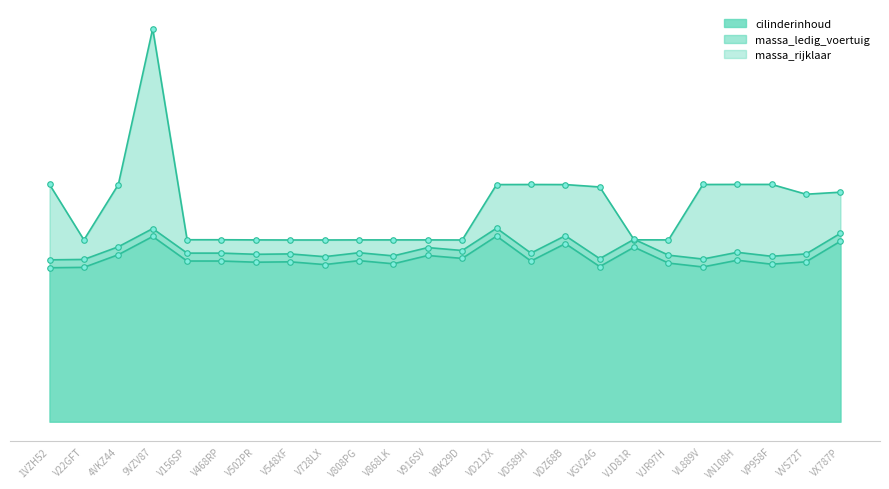

List the series in order of their peak value, lowest first.

massa_ledig_voertuig, massa_rijklaar, cilinderinhoud